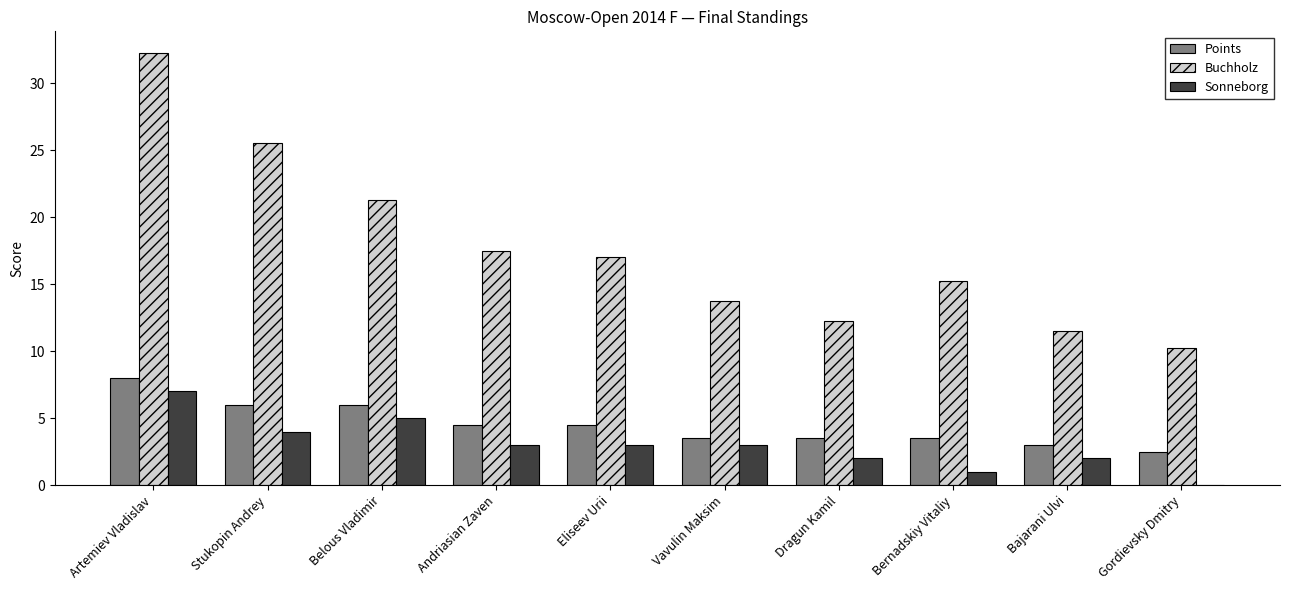

At which category is the sum across all series the highest?

Artemiev Vladislav